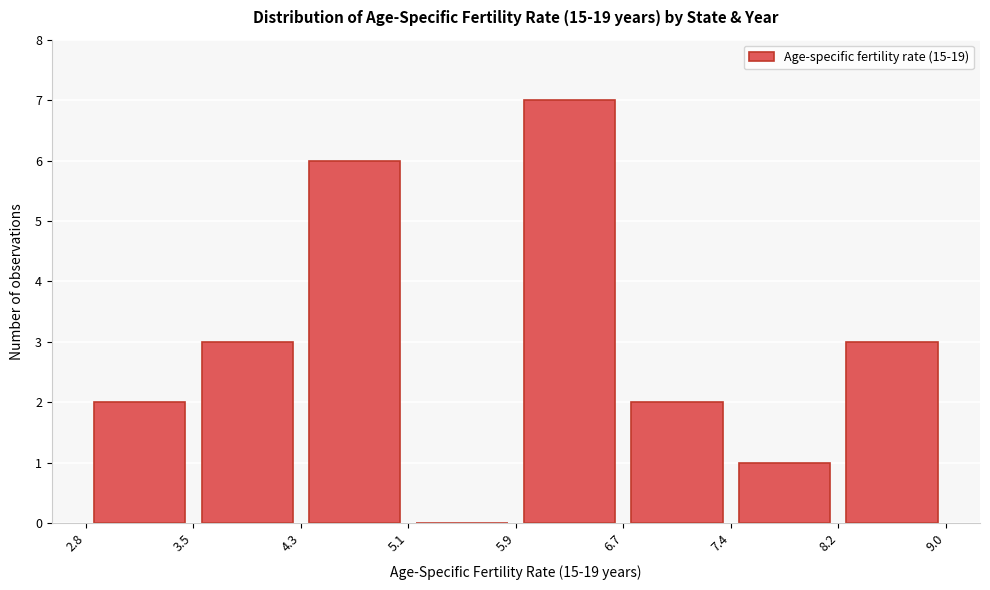

Reading left to right, list every bar in this chart as the range it spans on the x-axis followed by its height. The values are not printed on the chart, so give them approximately, as read against the axis.

2.8 to 3.5: 2
3.5 to 4.3: 3
4.3 to 5.1: 6
5.1 to 5.9: 0
5.9 to 6.7: 7
6.7 to 7.4: 2
7.4 to 8.2: 1
8.2 to 9.0: 3